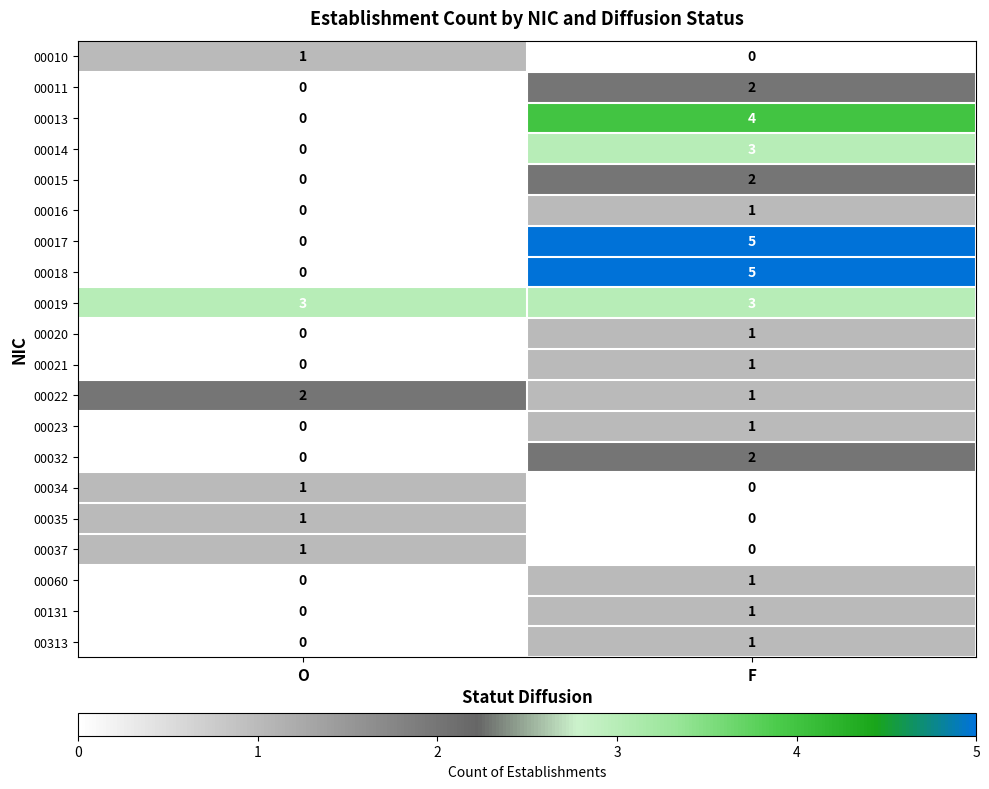

At which label is 00060 closest to 0?

O